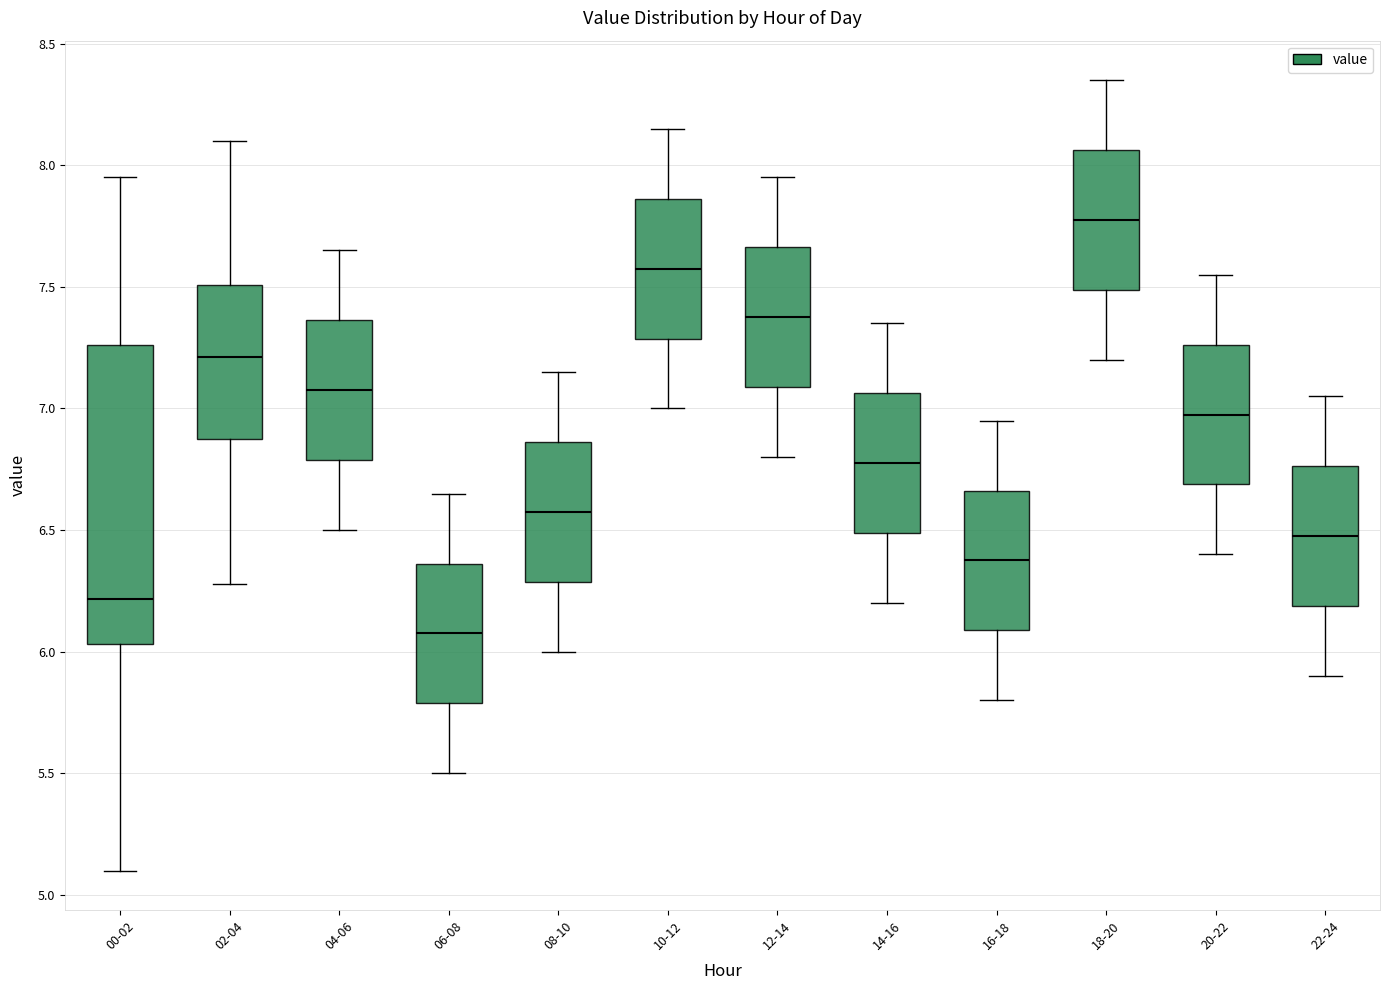

Reading left to right, transcribe this box plot: for each box, give where its median line is, the range the box spans, and where its two whiskers end, as read against the y-axis. The values are not printed on the chart, so give them approximately, as read against the axis.

00-02: median 6.20, box 6.05 to 7.25, whiskers 5.10 to 7.95
02-04: median 7.20, box 6.90 to 7.50, whiskers 6.30 to 8.10
04-06: median 7.10, box 6.80 to 7.35, whiskers 6.50 to 7.65
06-08: median 6.10, box 5.80 to 6.35, whiskers 5.50 to 6.65
08-10: median 6.60, box 6.30 to 6.85, whiskers 6.00 to 7.15
10-12: median 7.60, box 7.30 to 7.85, whiskers 7.00 to 8.15
12-14: median 7.40, box 7.10 to 7.65, whiskers 6.80 to 7.95
14-16: median 6.80, box 6.50 to 7.05, whiskers 6.20 to 7.35
16-18: median 6.40, box 6.10 to 6.65, whiskers 5.80 to 6.95
18-20: median 7.80, box 7.50 to 8.05, whiskers 7.20 to 8.35
20-22: median 7.00, box 6.70 to 7.25, whiskers 6.40 to 7.55
22-24: median 6.50, box 6.20 to 6.75, whiskers 5.90 to 7.05